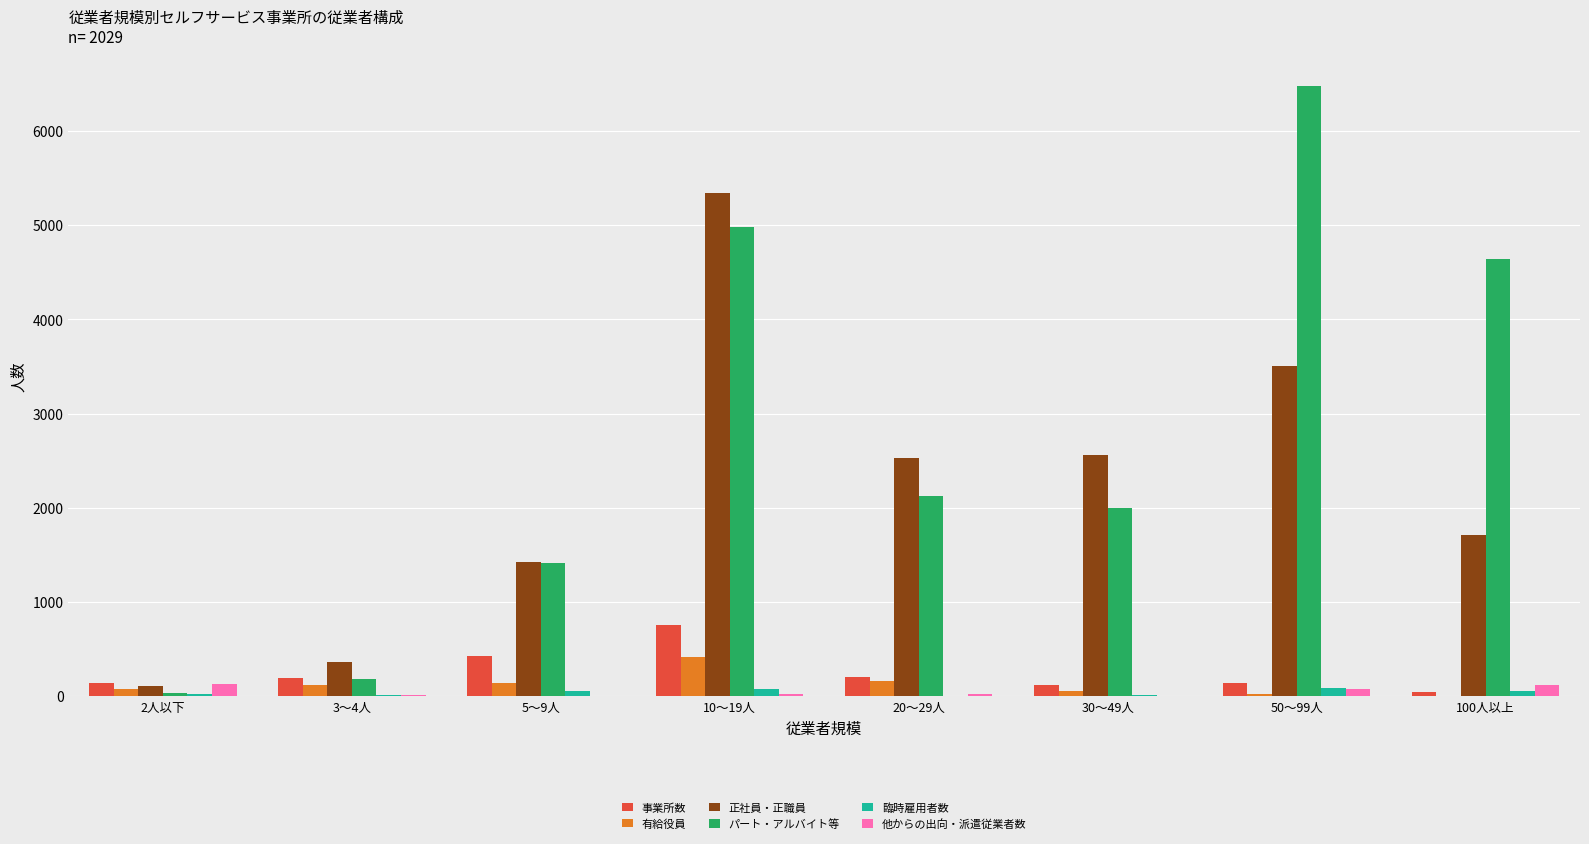

At which label does パート・アルバイト等 first exceed 2124?

10～19人